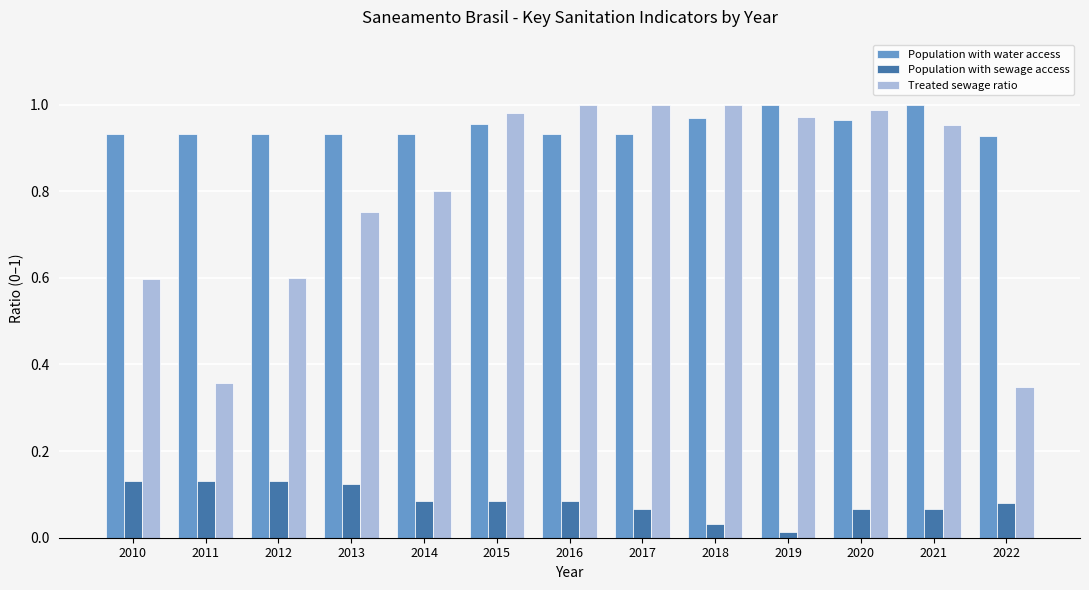

Is it true that Treated sewage ratio equals 1.3 at 2013?

False